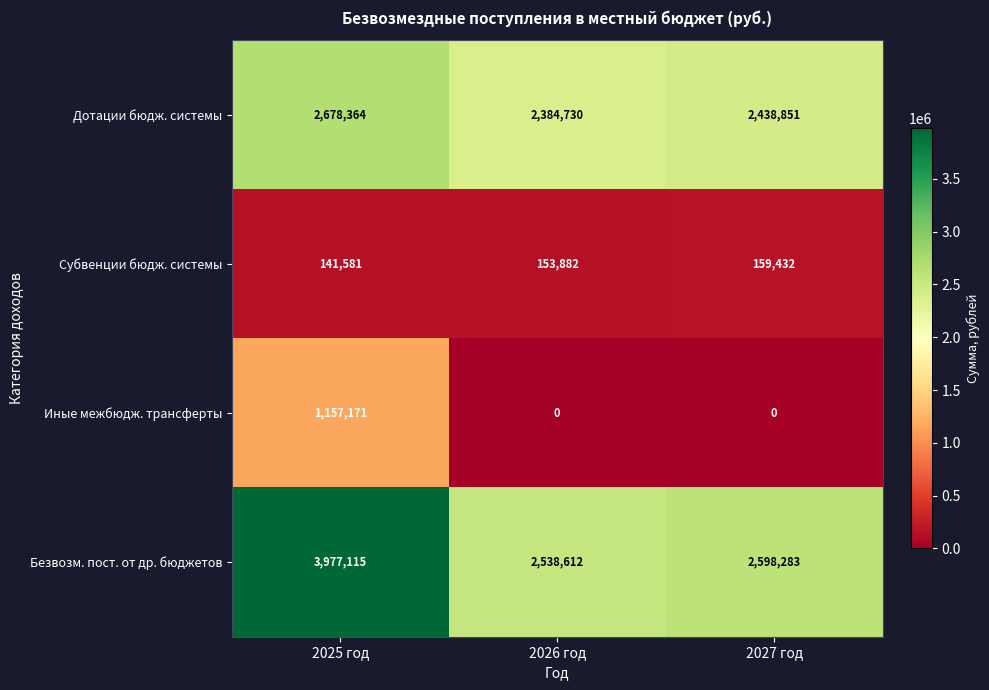

Reading right to left, list all the values displayed in this chart.

Дотации бюдж. системы: 2438851	2384730	2678364
Субвенции бюдж. системы: 159432	153882	141581
Иные межбюдж. трансферты: 0	0	1157171
Безвозм. пост. от др. бюджетов: 2598283	2538612	3977115